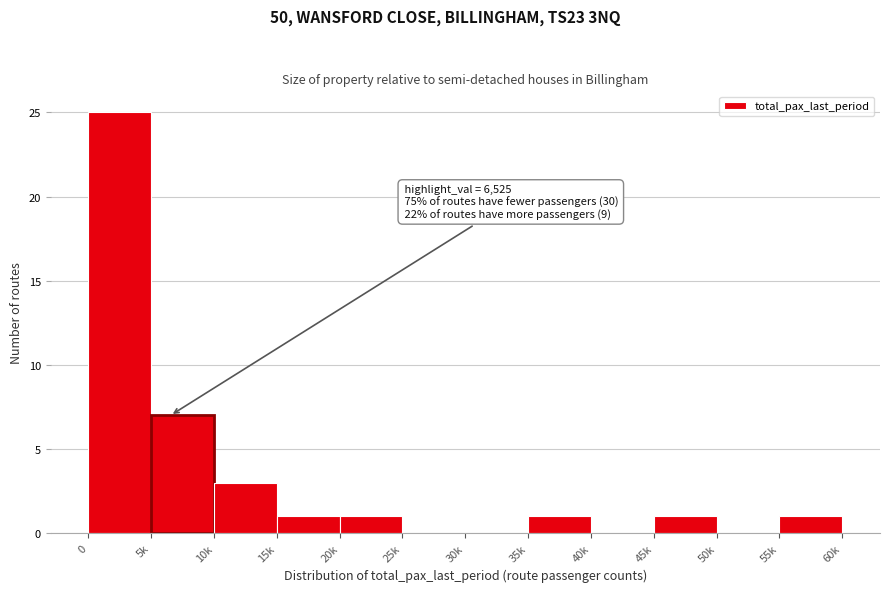

Reading right to left, extract all data points from this chart.

55k=1	50k=0	45k=1	40k=0	35k=1	30k=0	25k=0	20k=1	15k=1	10k=3	5k=7	0=25